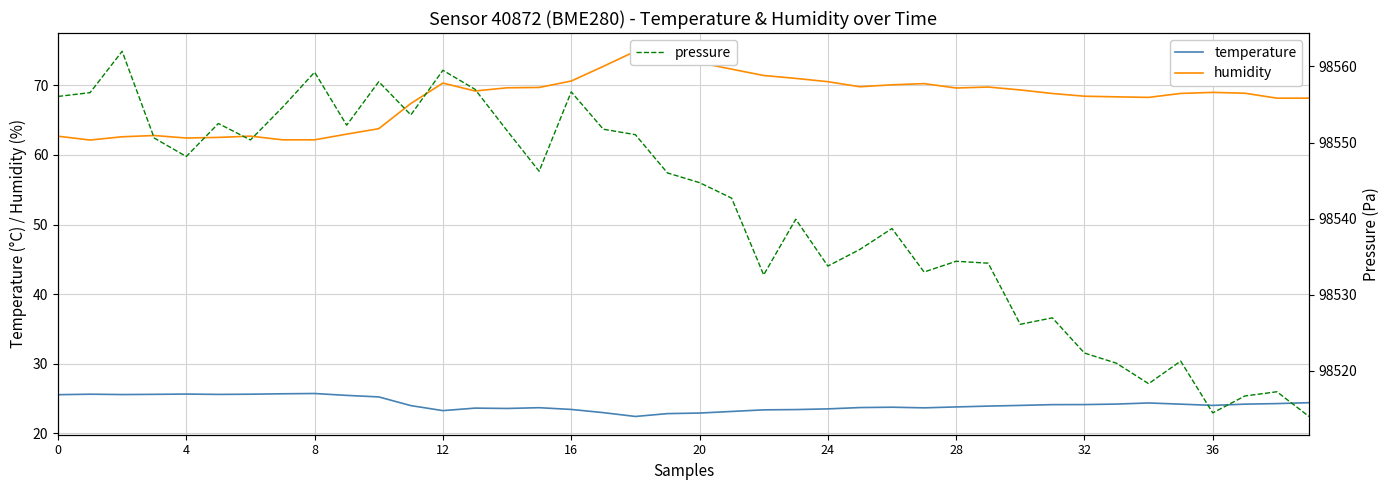

How many values in the pressure series exceed 98546?

19